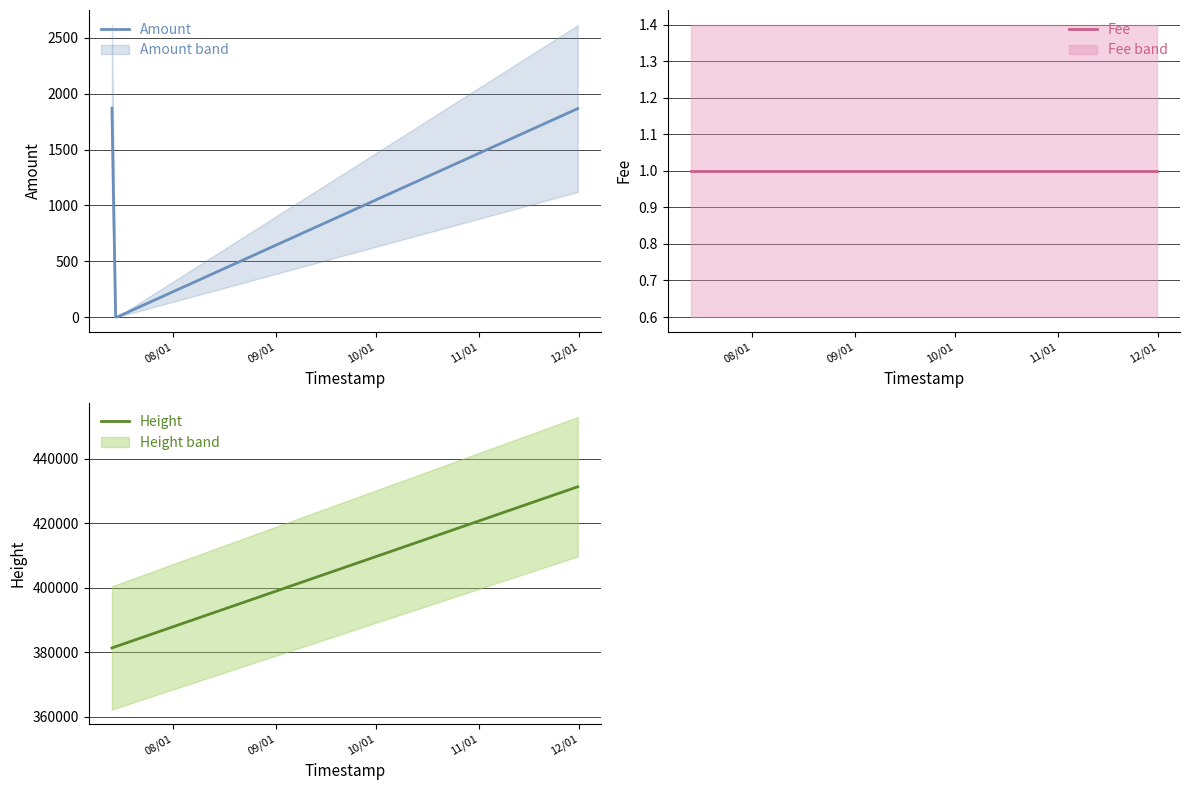

Which series has the largest range (max minus min)?

Height